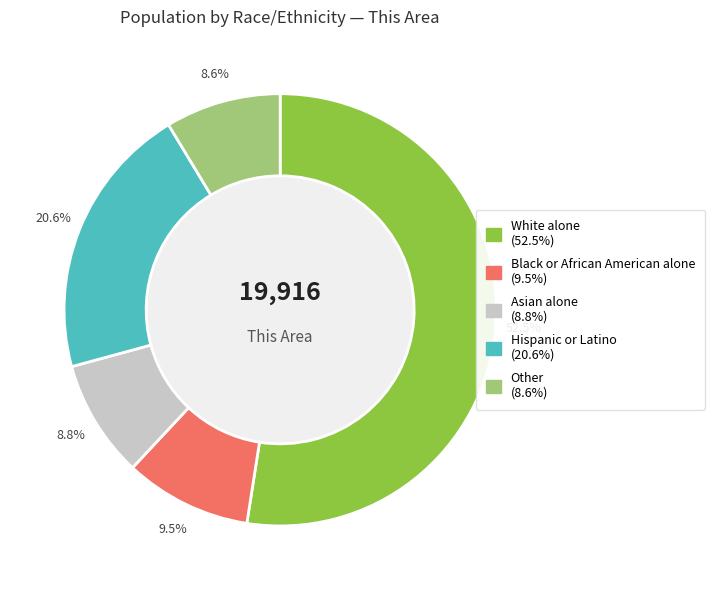

Approximately how many times larger is the value at Asian alone compared to Hispanic or Latino?

0.4